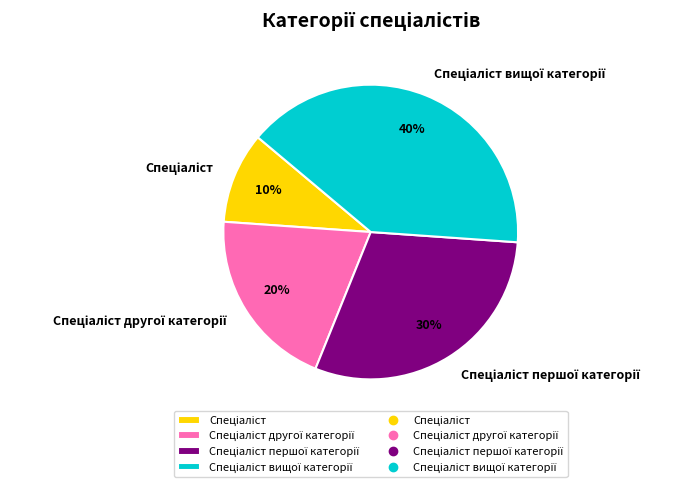

Count the number of slices in the pie.

4